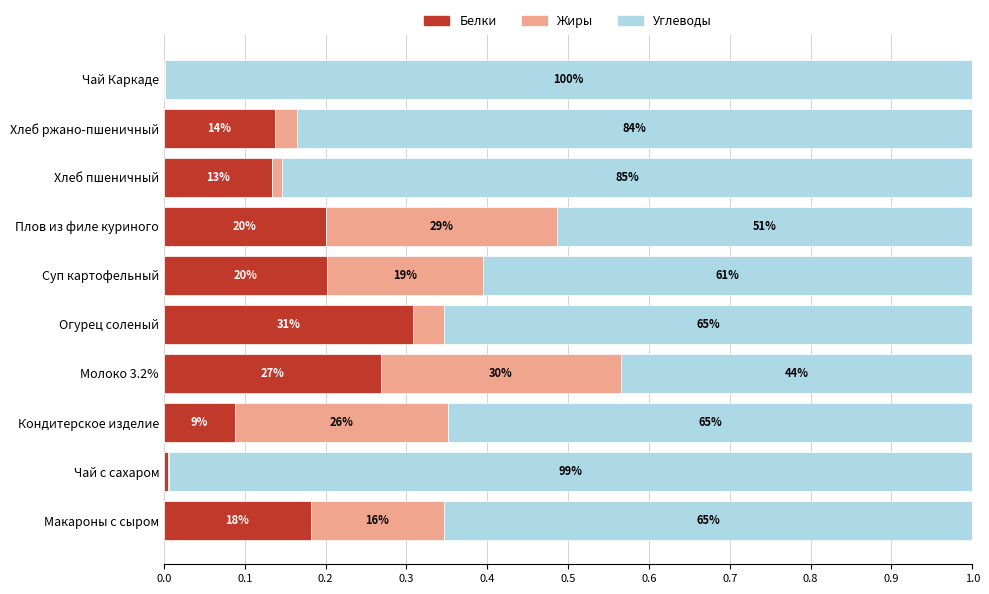

Reading left to right, extract all data points from this chart.

Белки: 0.2	0.0	0.1	0.3	0.3	0.2	0.2	0.1	0.1	0.0
Жиры: 0.2	0.0	0.3	0.3	0.0	0.2	0.3	0.0	0.0	0.0
Углеводы: 0.7	1.0	0.6	0.4	0.7	0.6	0.5	0.9	0.8	1.0